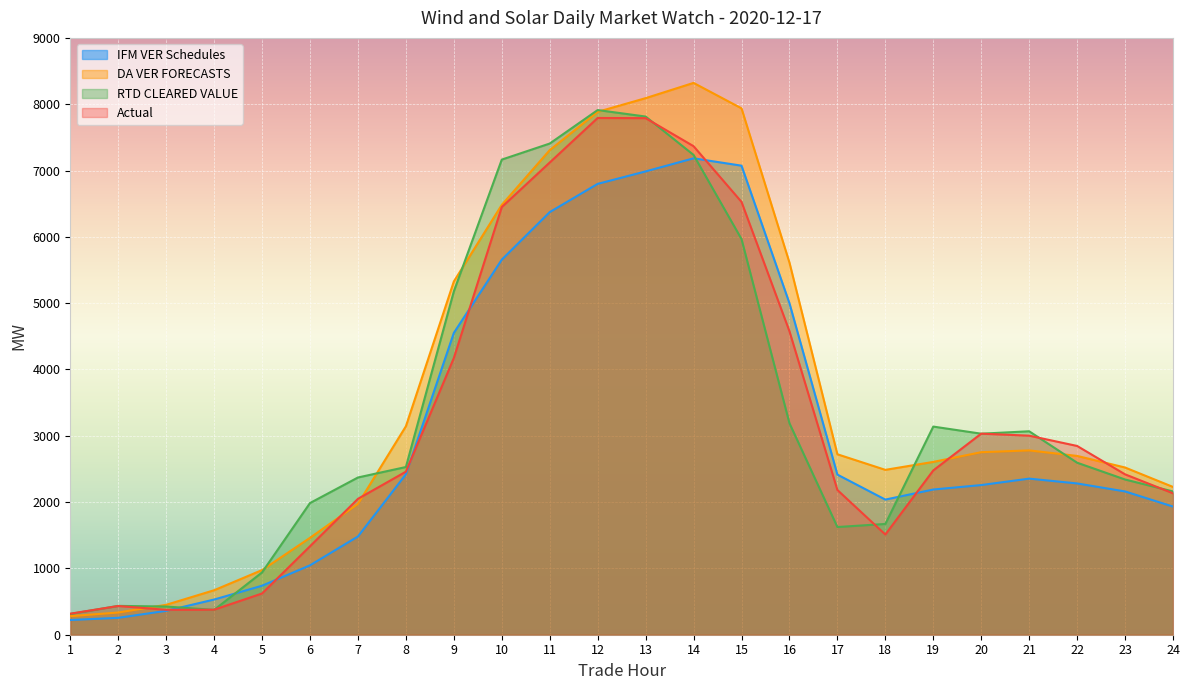

Reading left to right, extract all data points from this chart.

IFM VER Schedules: 221.7	254.6	360.4	530.5	738.9	1046.5	1481.5	2419.2	4551.4	5656.0	6373.0	6798.8	6986.5	7183.9	7073.2	4998.9	2414.4	2037.8	2189.6	2256.8	2353.8	2281.3	2160.6	1932.3
DA VER FORECASTS: 279.6	335.2	450.9	670.8	974.8	1461.2	1972.8	3143.4	5326.9	6482.2	7307.6	7884.8	8091.2	8321.3	7937.7	5611.6	2721.0	2486.1	2606.1	2752.6	2779.6	2696.2	2521.4	2228.4
RTD CLEARED VALUE: 313.0	434.9	425.3	374.5	939.7	1985.9	2371.0	2528.9	5177.6	7164.7	7406.8	7911.7	7813.9	7235.1	5966.8	3189.6	1623.9	1670.3	3138.6	3031.4	3067.9	2594.0	2340.7	2160.3
Actual: 317.4	433.2	375.8	377.2	621.9	1333.9	2049.2	2458.7	4172.9	6449.1	7120.9	7792.1	7789.7	7367.0	6526.9	4576.5	2182.3	1511.0	2477.7	3031.9	3001.6	2846.5	2418.6	2132.7